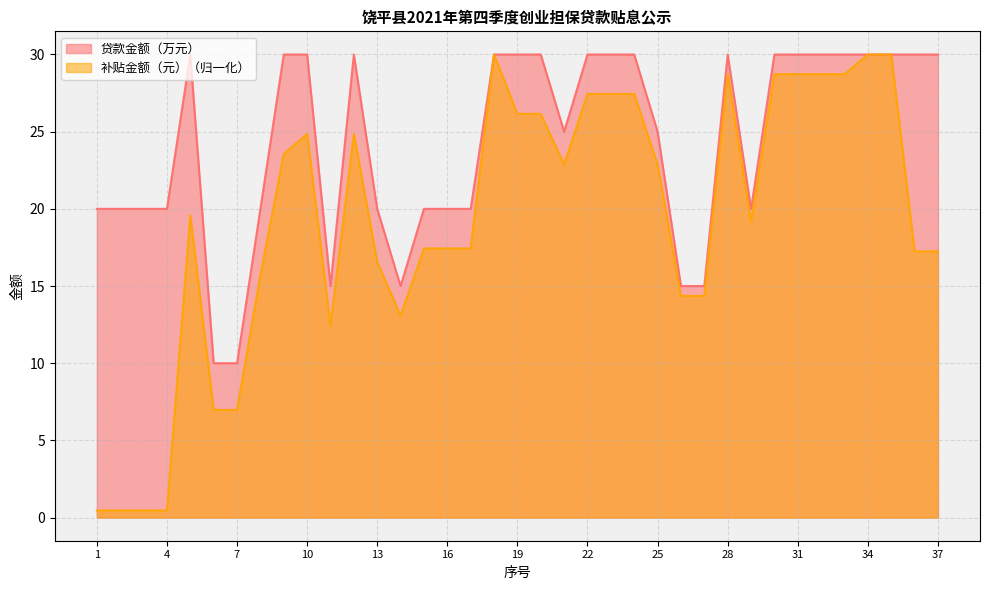

Count the number of data series in this chart.

2